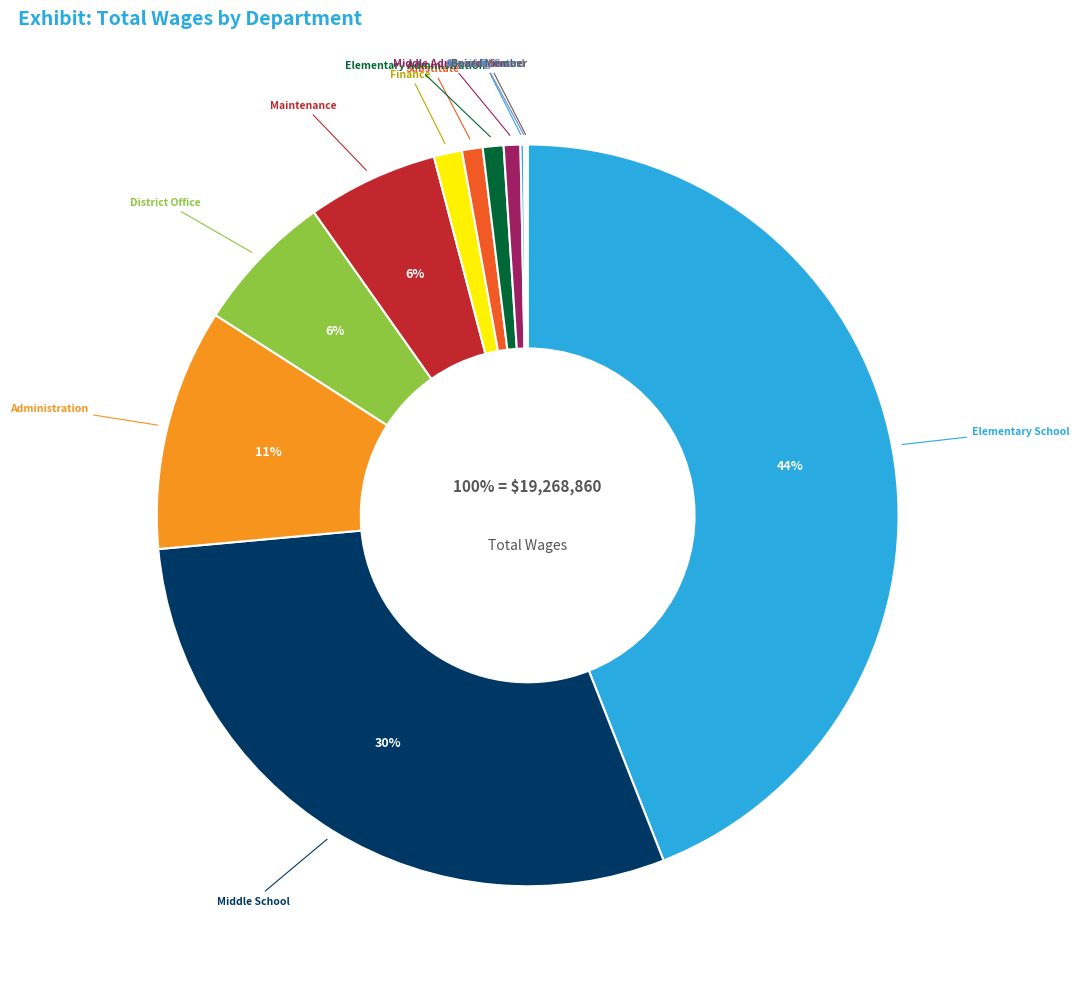

Between Administration and Finance, which is larger?

Administration